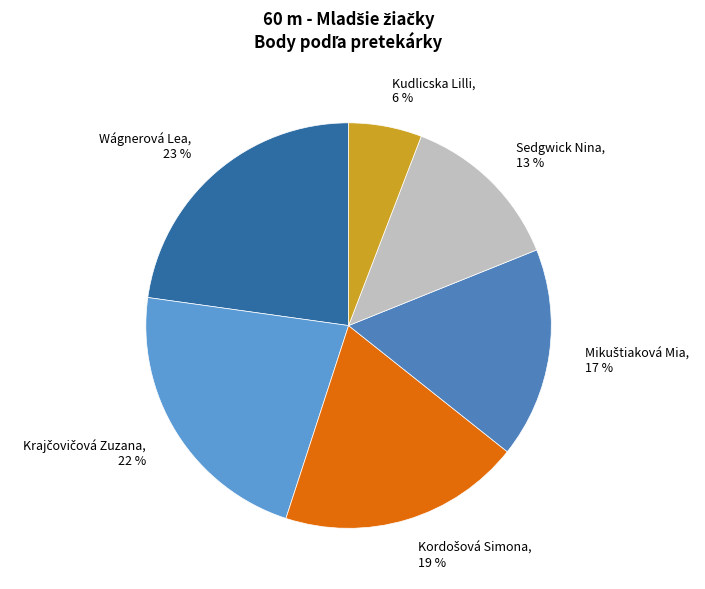

To the nearest percent, what is the difference between the largest and smallest slice percentages?

17%